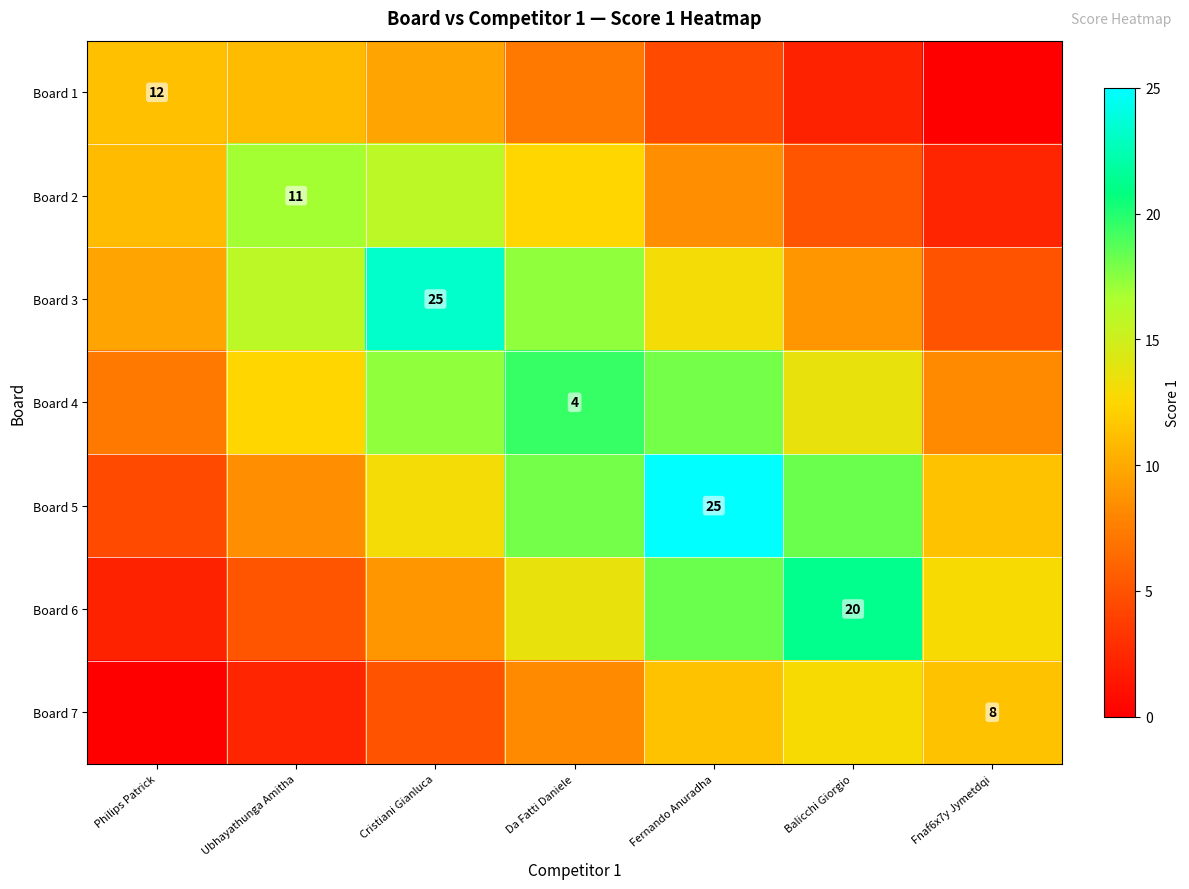

List the labels in order of Board 3 value, smallest first.

Fnaf6x7y Jymetdqi, Balicchi Giorgio, Philips Patrick, Fernando Anuradha, Ubhayathunga Amitha, Da Fatti Daniele, Cristiani Gianluca